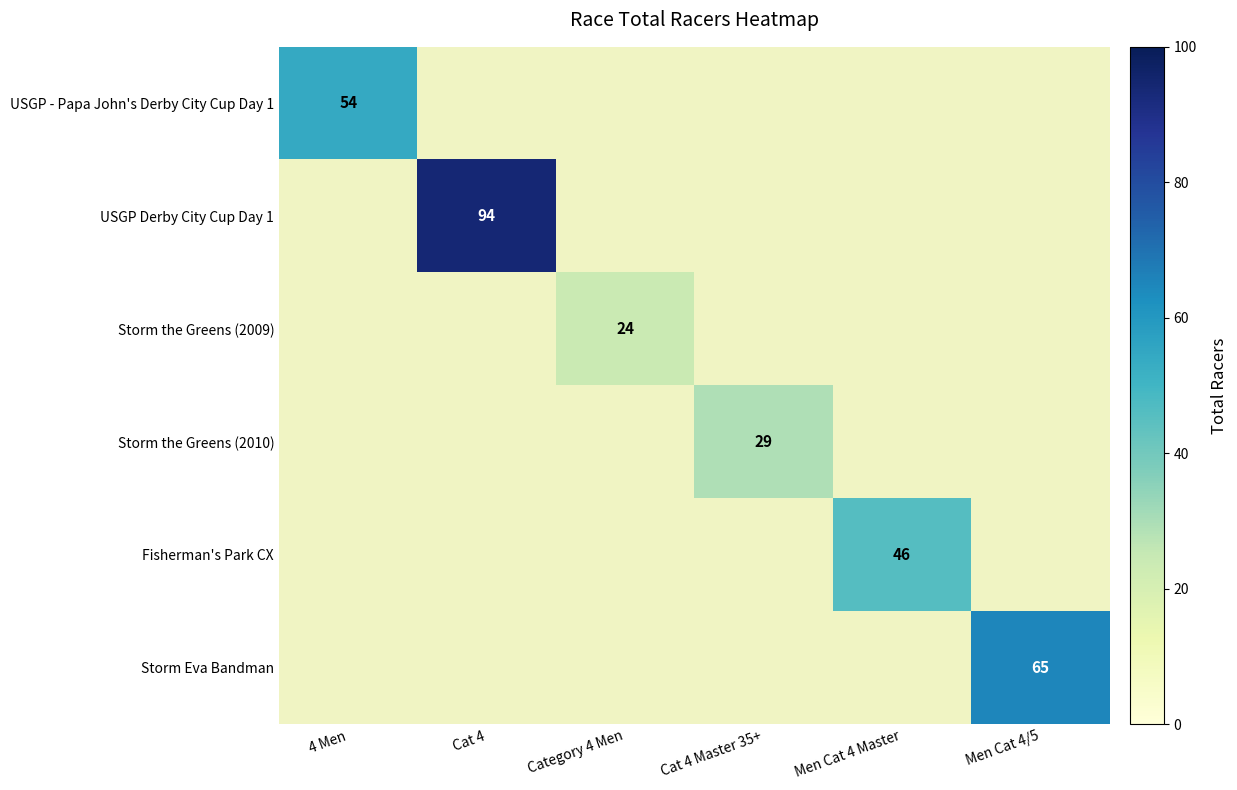

The value of USGP - Papa John's Derby City Cup Day 1 at 4 Men is 54. True or false?

True